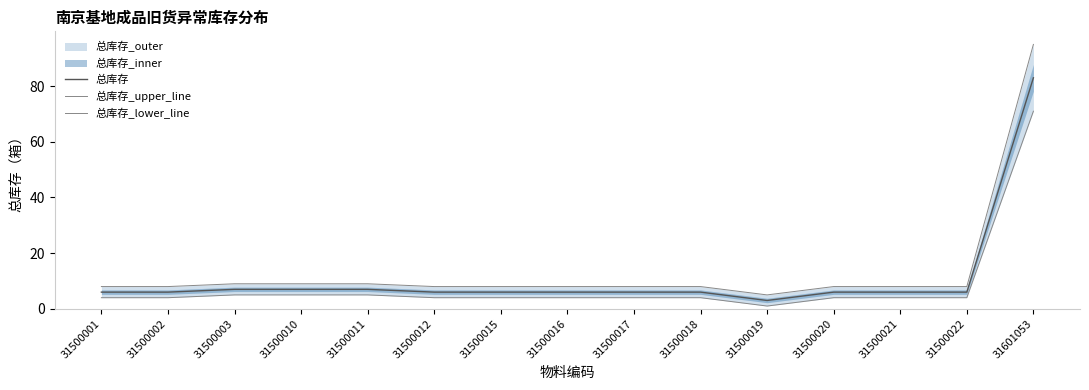

How many lines are shown in the chart?

3